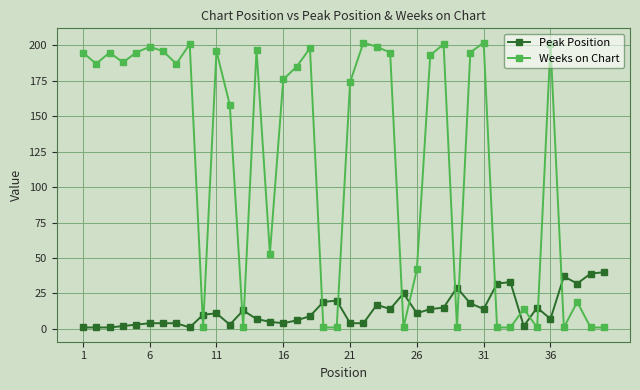

True or false: Peak Position and Weeks on Chart intersect in this chart.

True